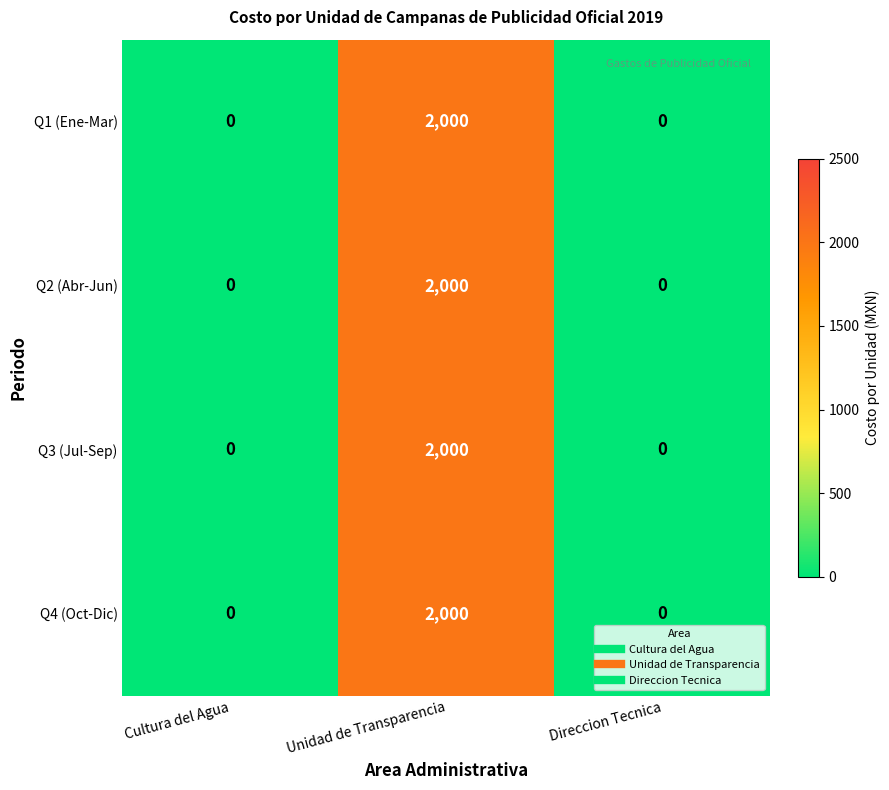

At which category is the sum across all series the highest?

Unidad de Transparencia